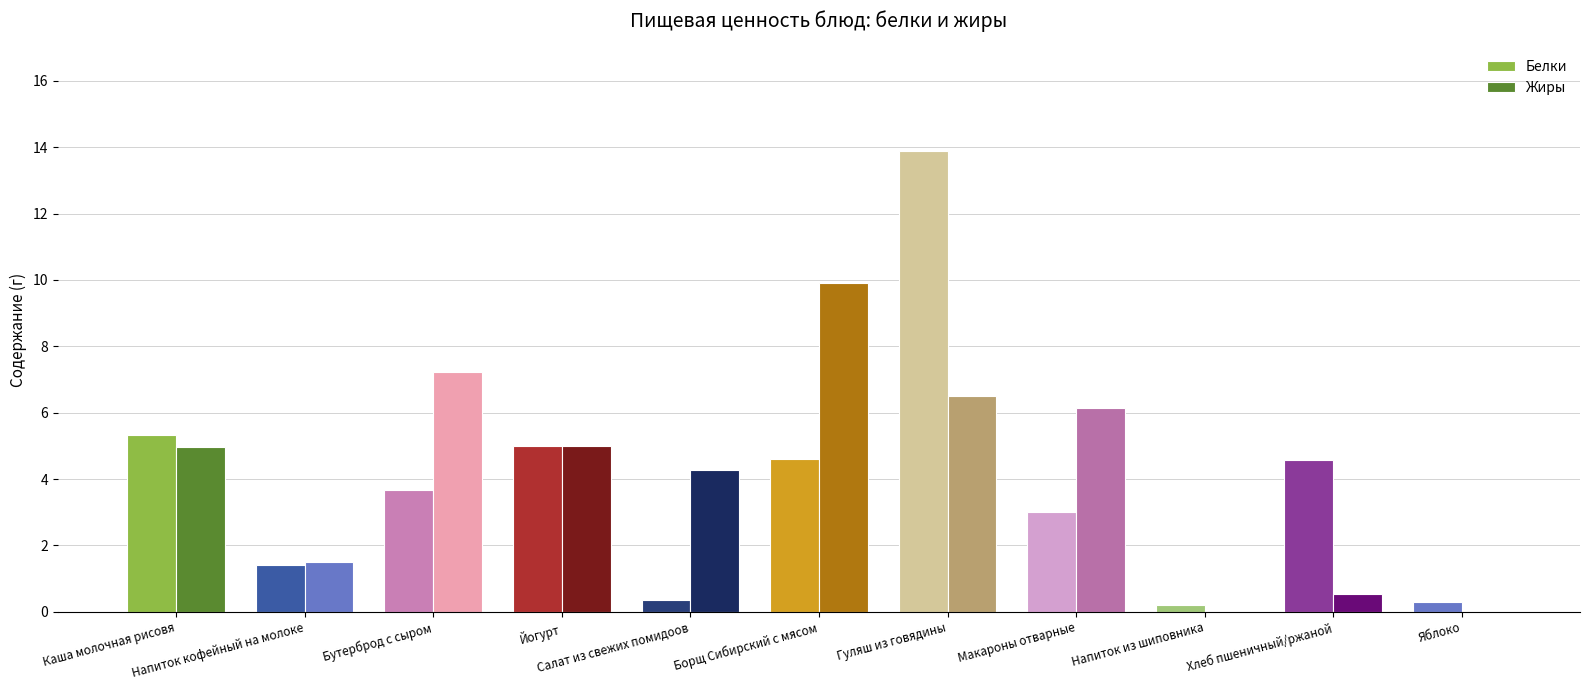

Are the bars horizontal?

No